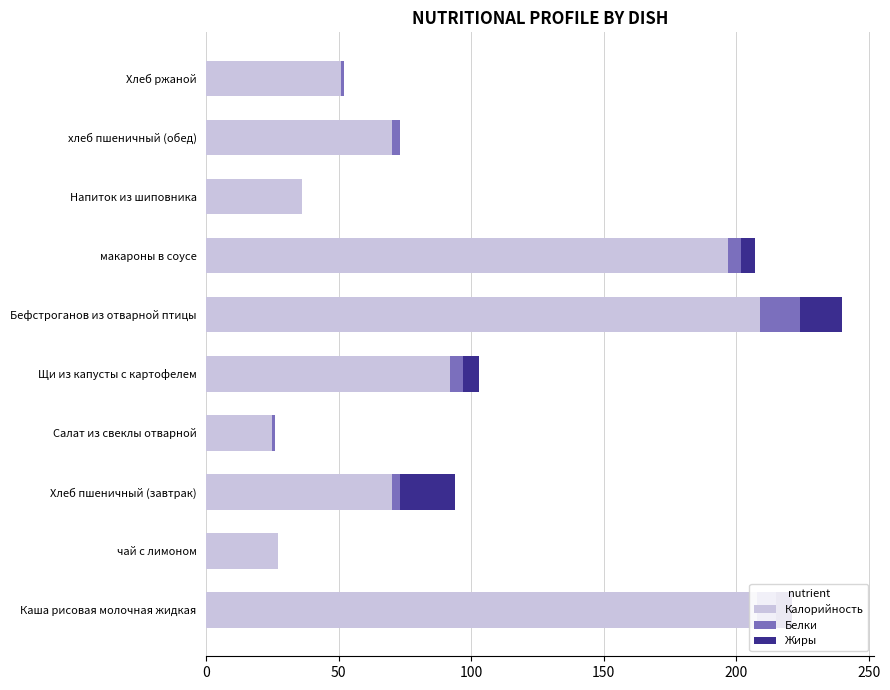

What is the sum of all Калорийность values?

985